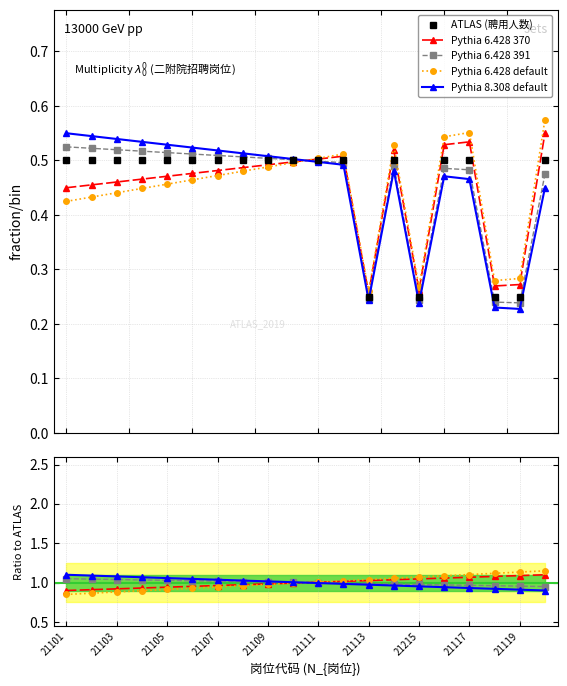

How many lines are shown in the chart?

5